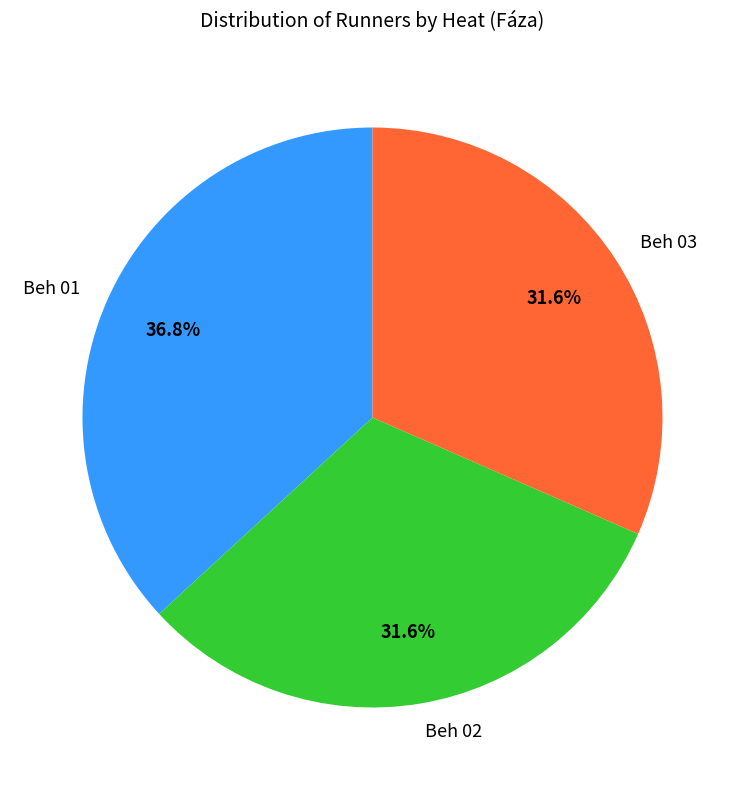

To the nearest percent, what is the average slice percentage?

33%